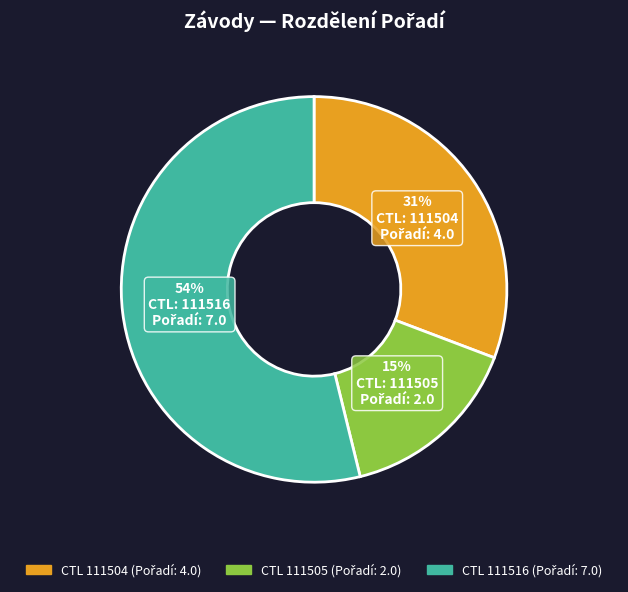

Count the number of slices in the pie.

3